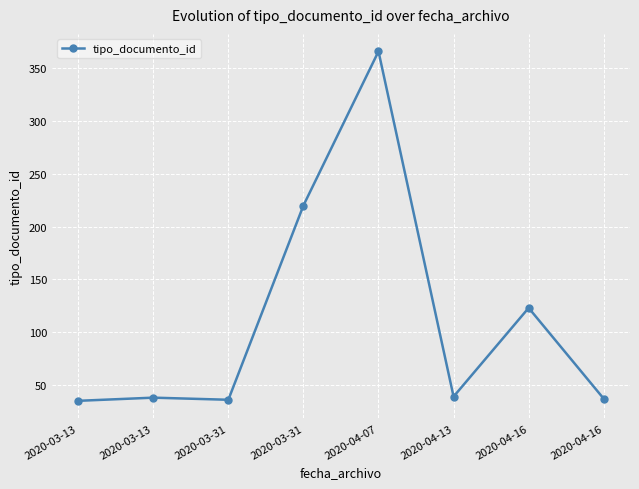

The value at 2020-03-31 is 220. True or false?

True